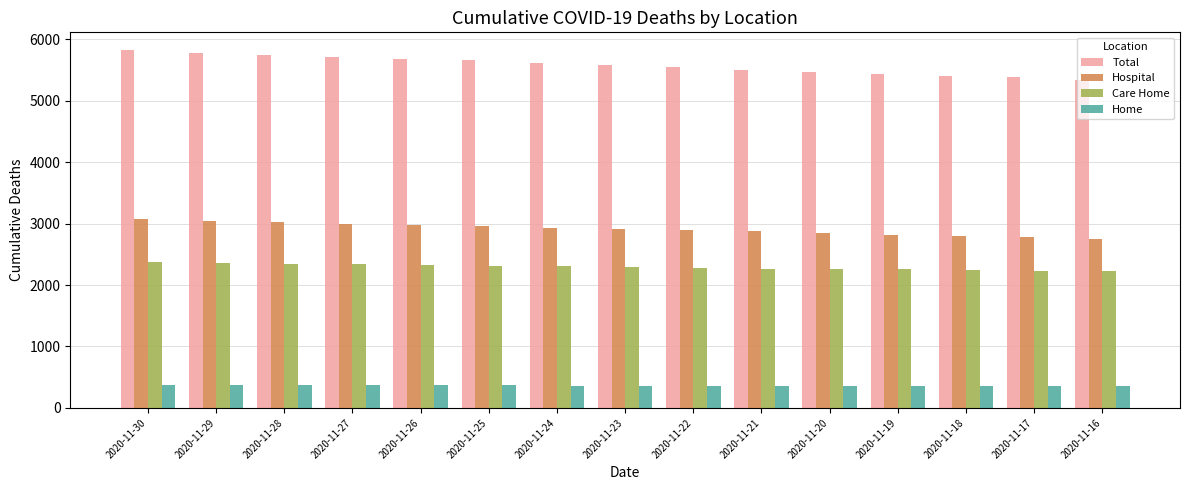

What is the value of the Total bar at the 9th from the left?

5547